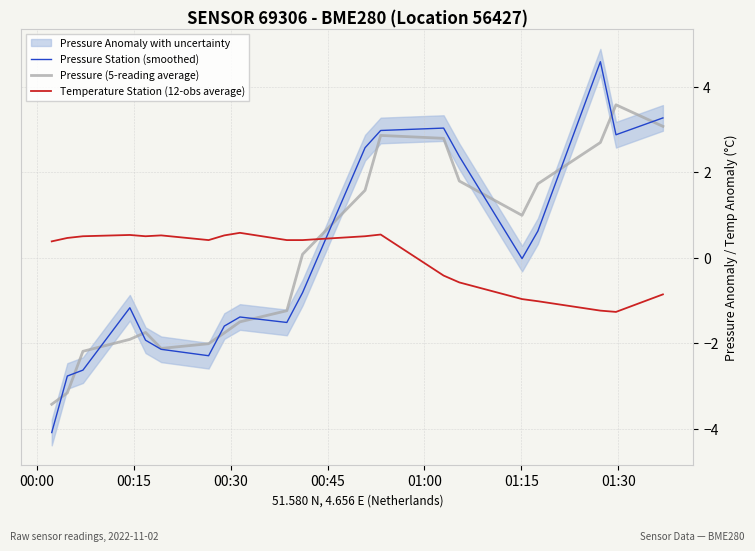

What is the maximum value for Pressure (5-reading average)?

3.6